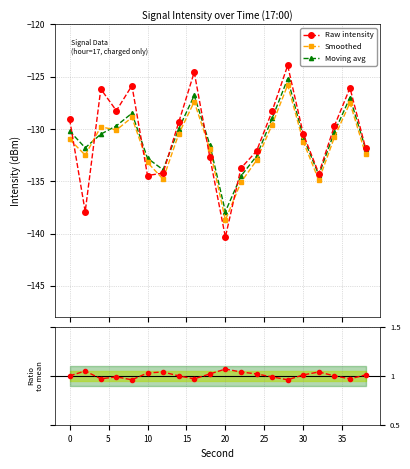

True or false: Moving avg has more than 0 interior local peaks.

True